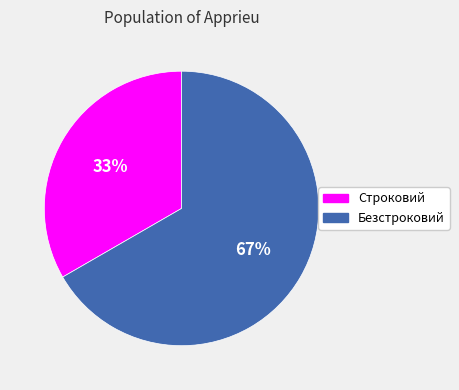

How many slices are in this pie chart?

2